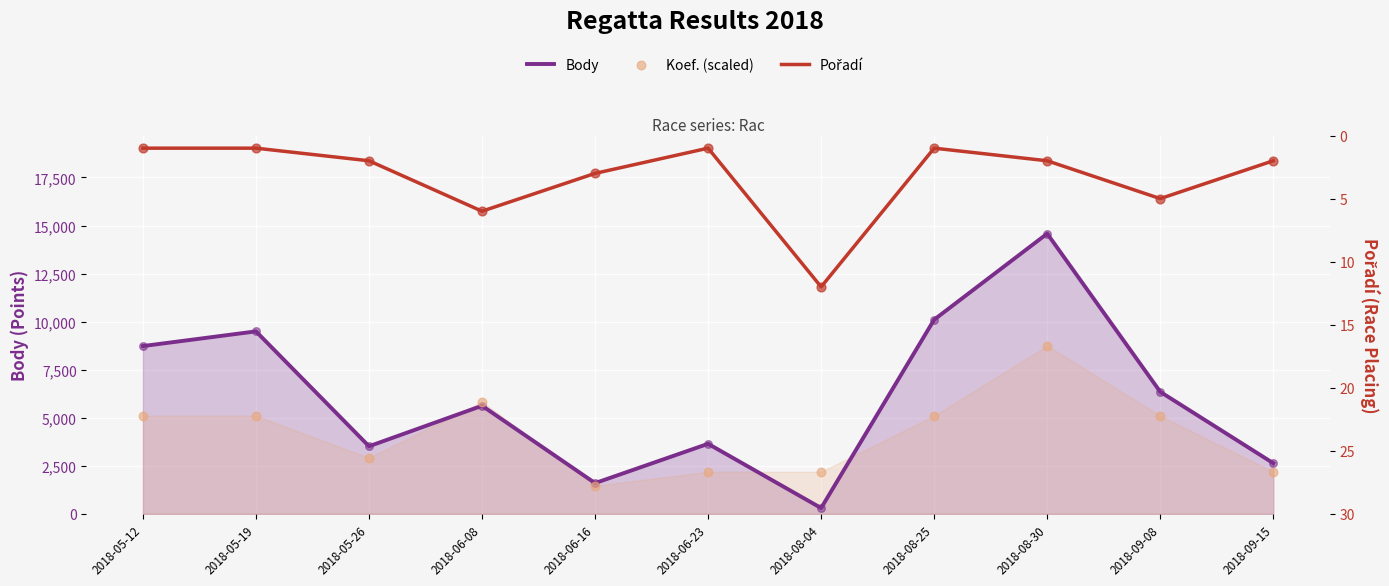

Which series reaches the maximum Y coordinate?

Body